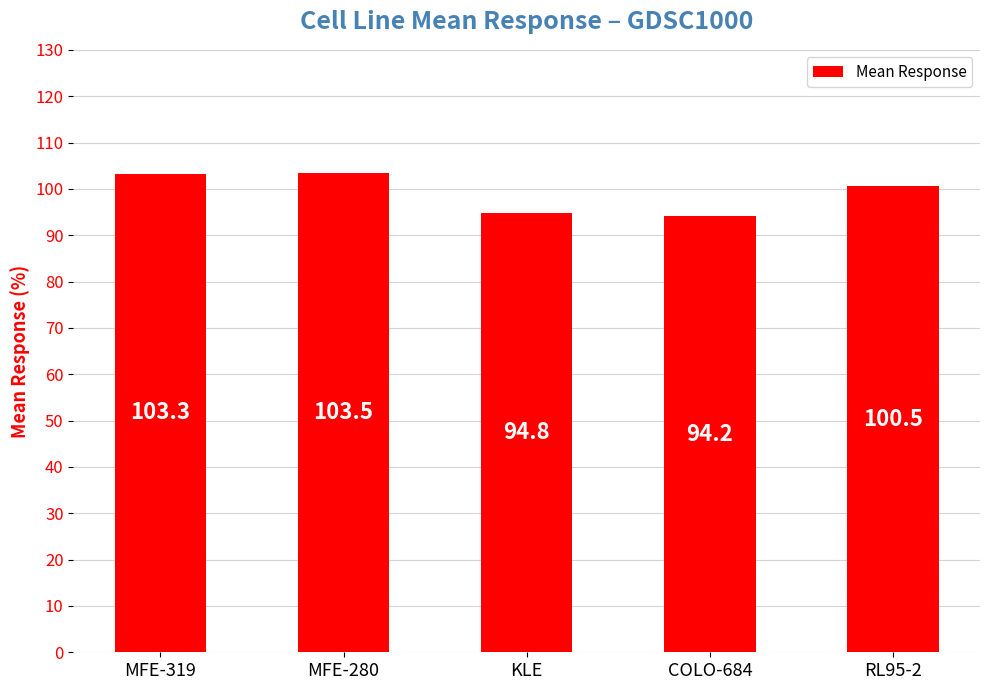

Rank the categories by value from lowest to highest.

COLO-684, KLE, RL95-2, MFE-319, MFE-280